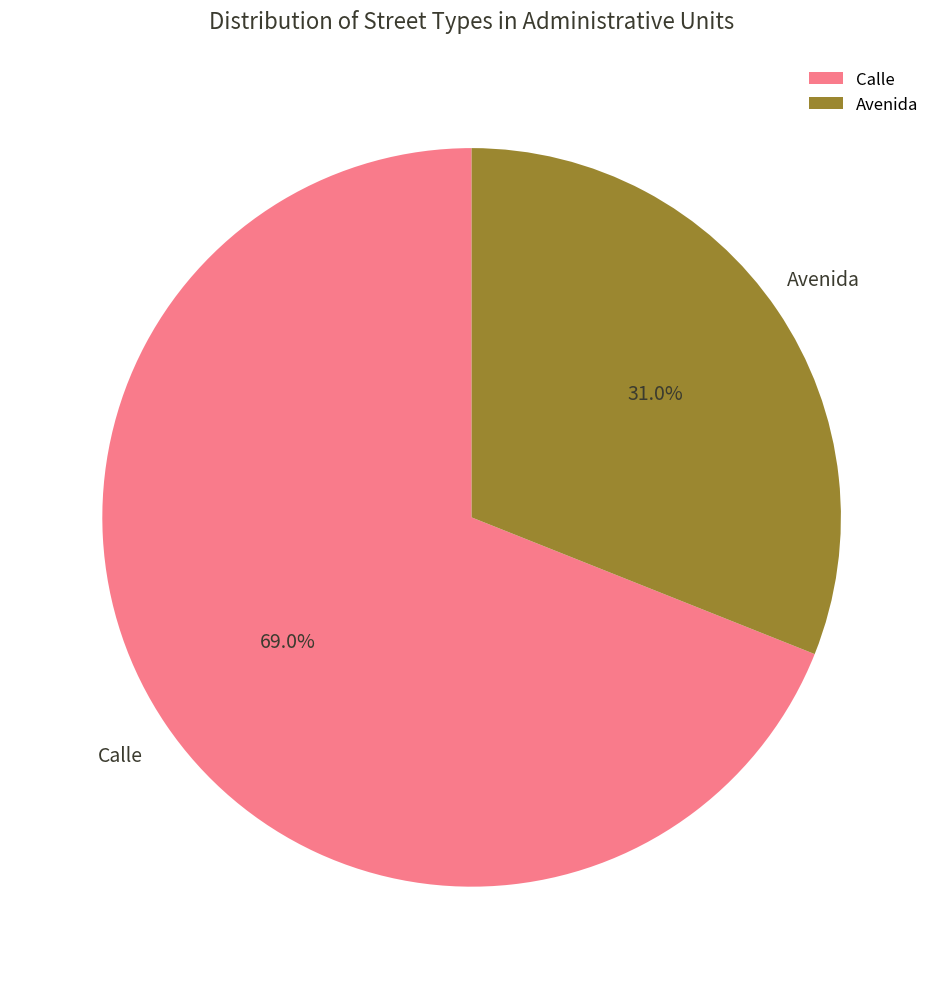

To the nearest percent, what is the difference between the largest and smallest slice percentages?

38%